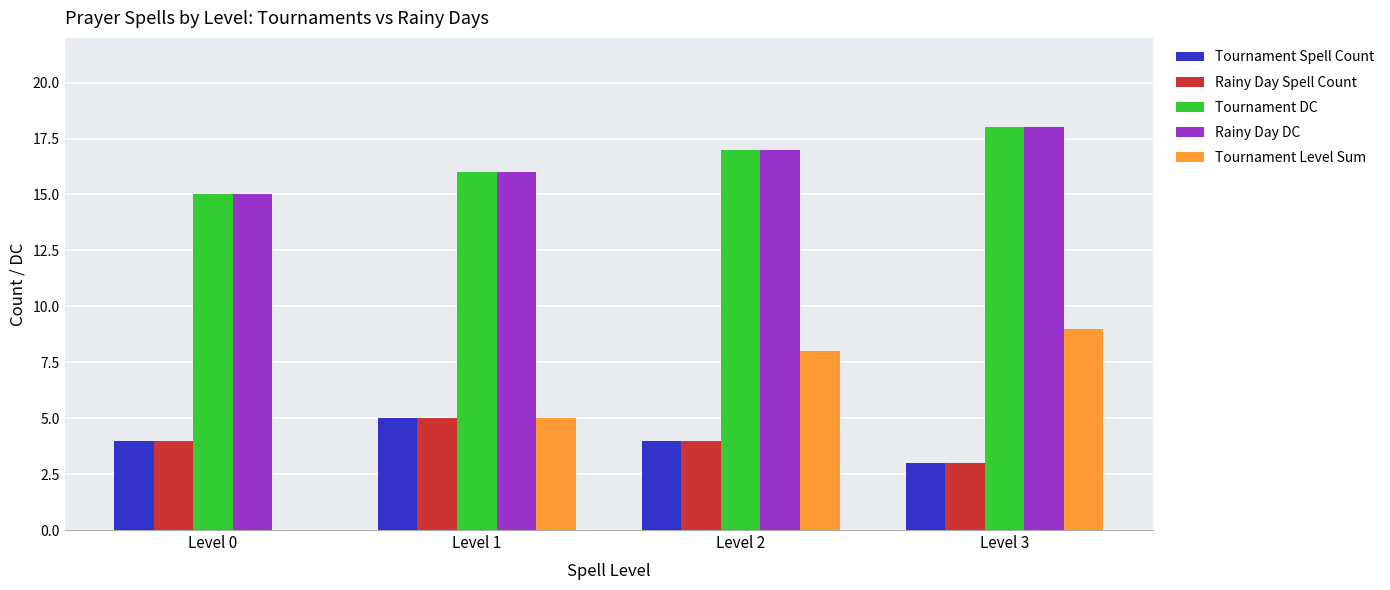

What is the highest value of the Tournament Level Sum series?

9